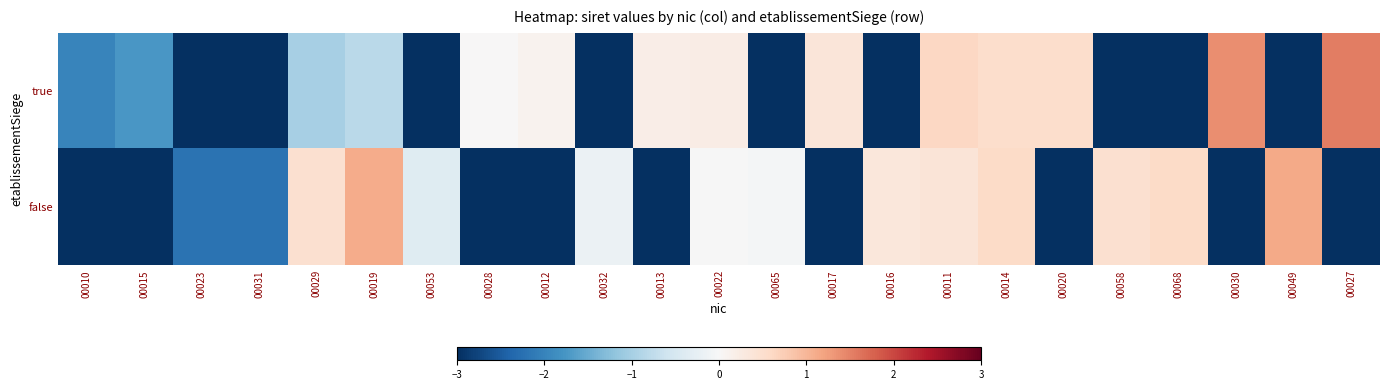

What is the spread (max minus min) of values at 00015?

4.7